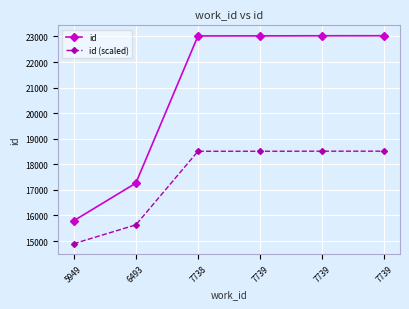

How many lines are shown in the chart?

2